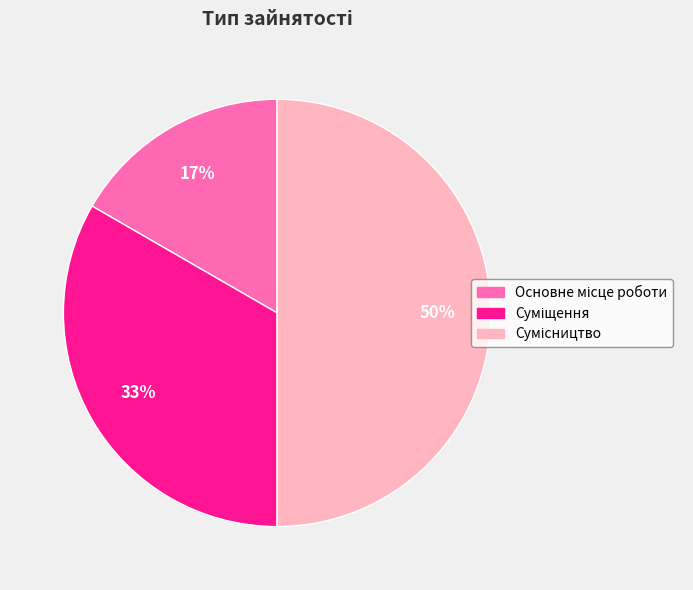

To the nearest percent, what is the difference between the largest and smallest slice percentages?

33%